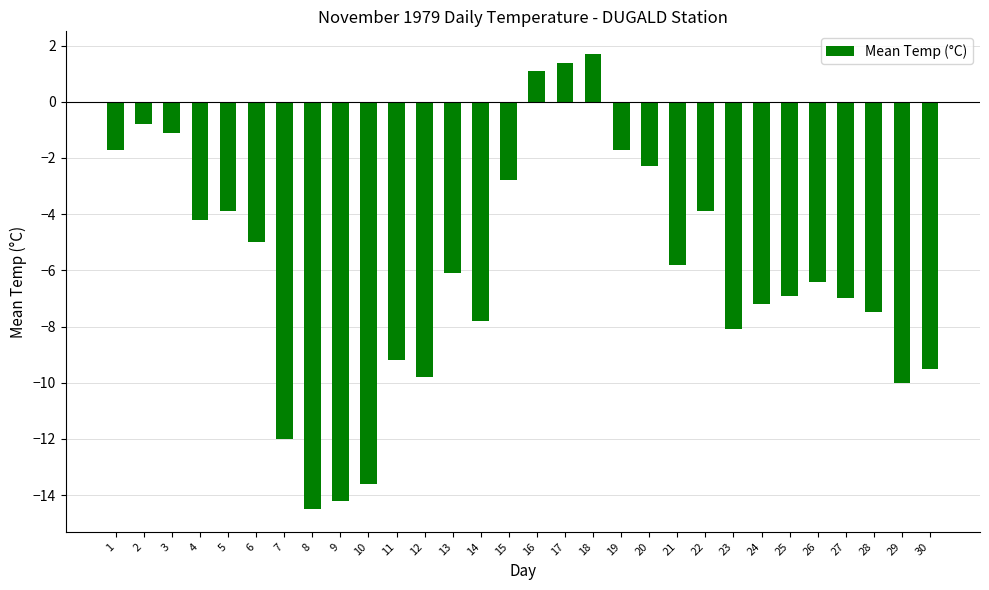

What is the smallest value displayed?

-14.5